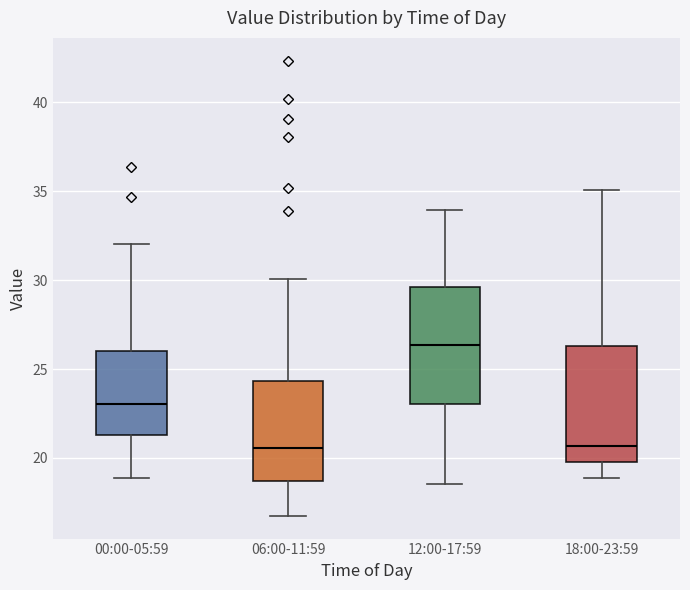

Which box's median line is the highest?

12:00-17:59